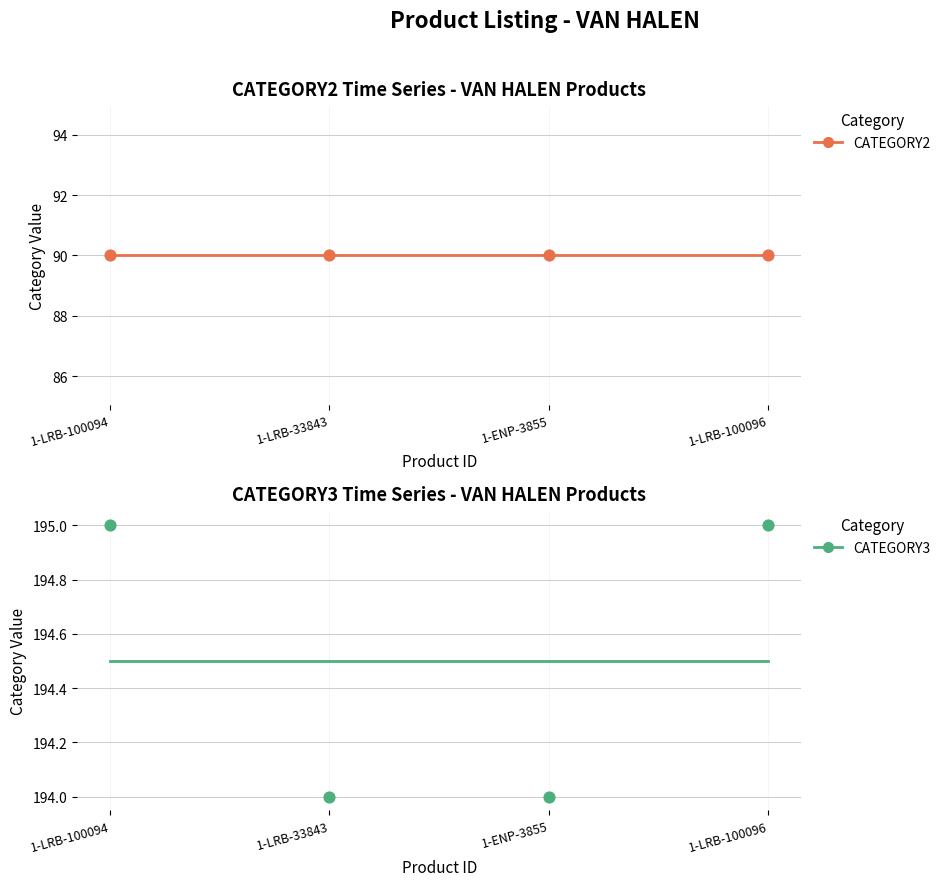

Between 1-LRB-100094 and 1-ENP-3855, which is larger?

1-LRB-100094